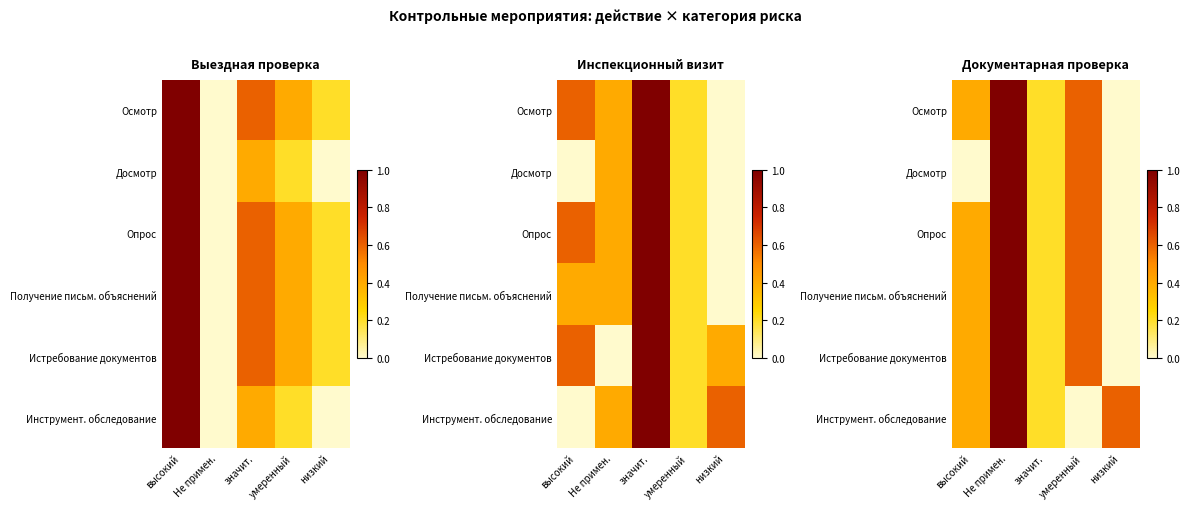

Which category has the lowest value in the Досмотр series?

высокий